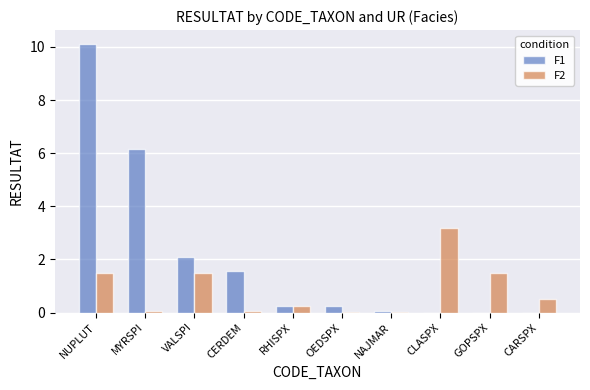

What is the maximum value shown in the chart?

10.1